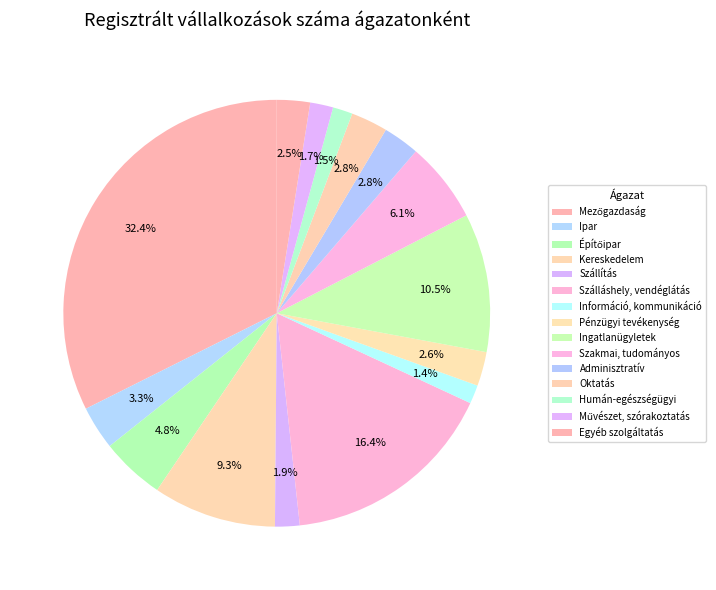

What percentage is NOT represented by Humán-egészségügyi?

98.5%